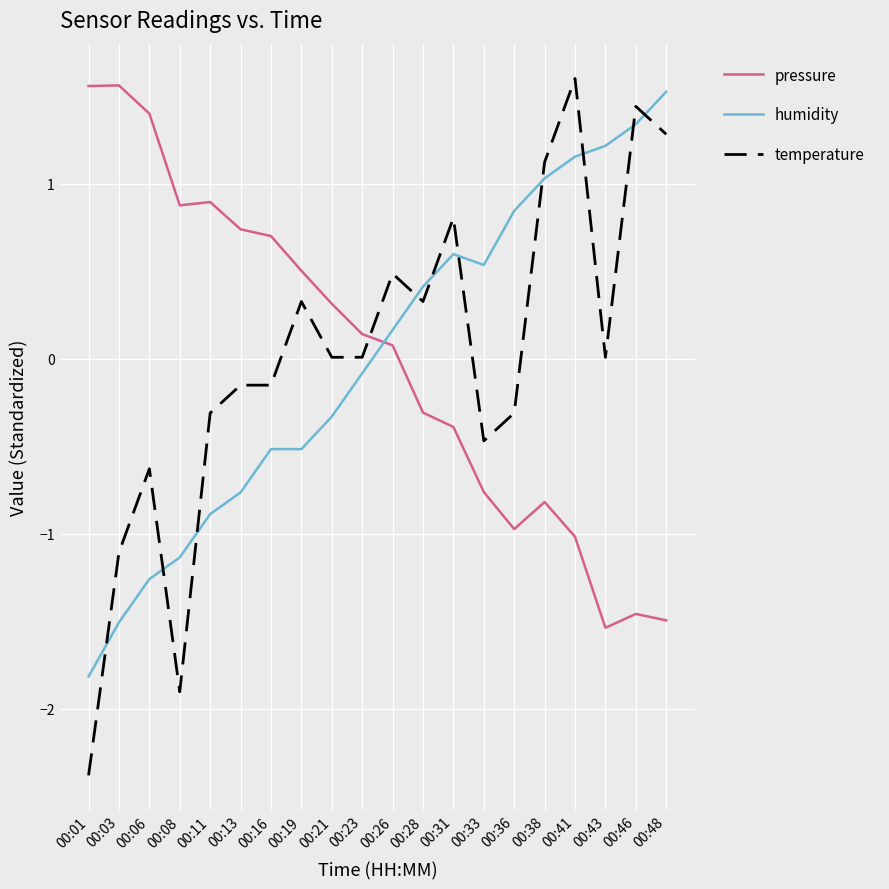

Does the chart display data point markers on the line(s)?

No